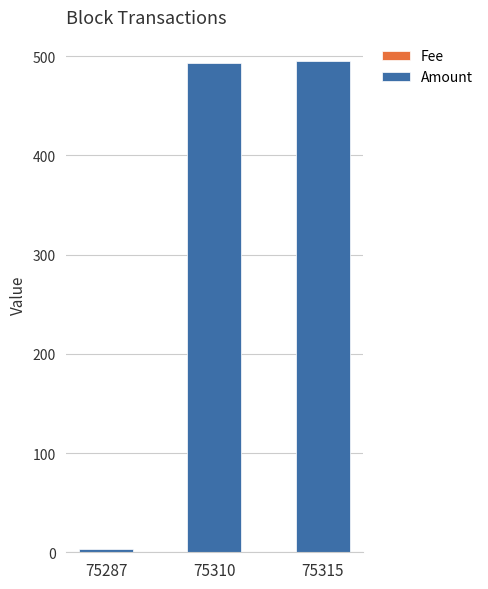

List the series in order of their overall mean, highest first.

Amount, Fee